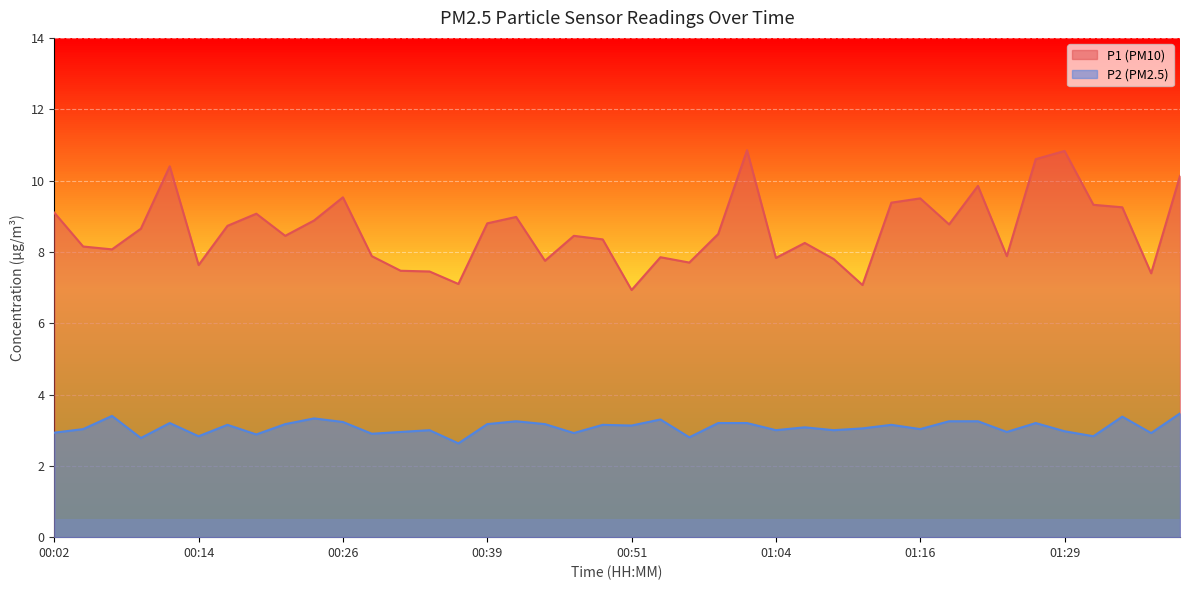

What is the minimum value shown in the chart?

2.6